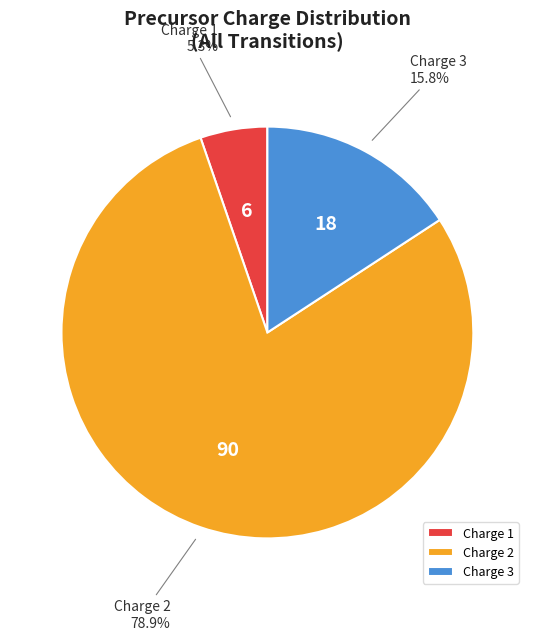

What is the total percentage of Charge 3 and Charge 1?

21.1%